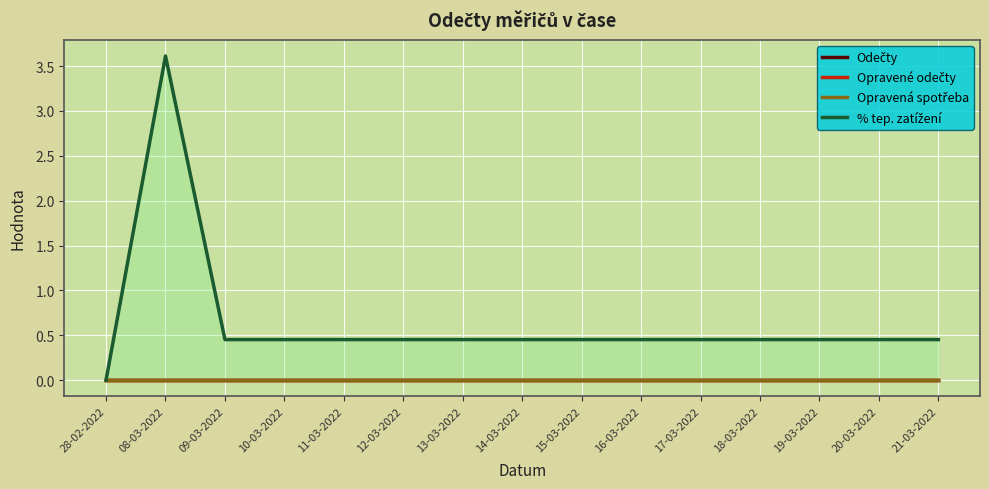

How many % tep. zatížení values are between 0 and 1?

14